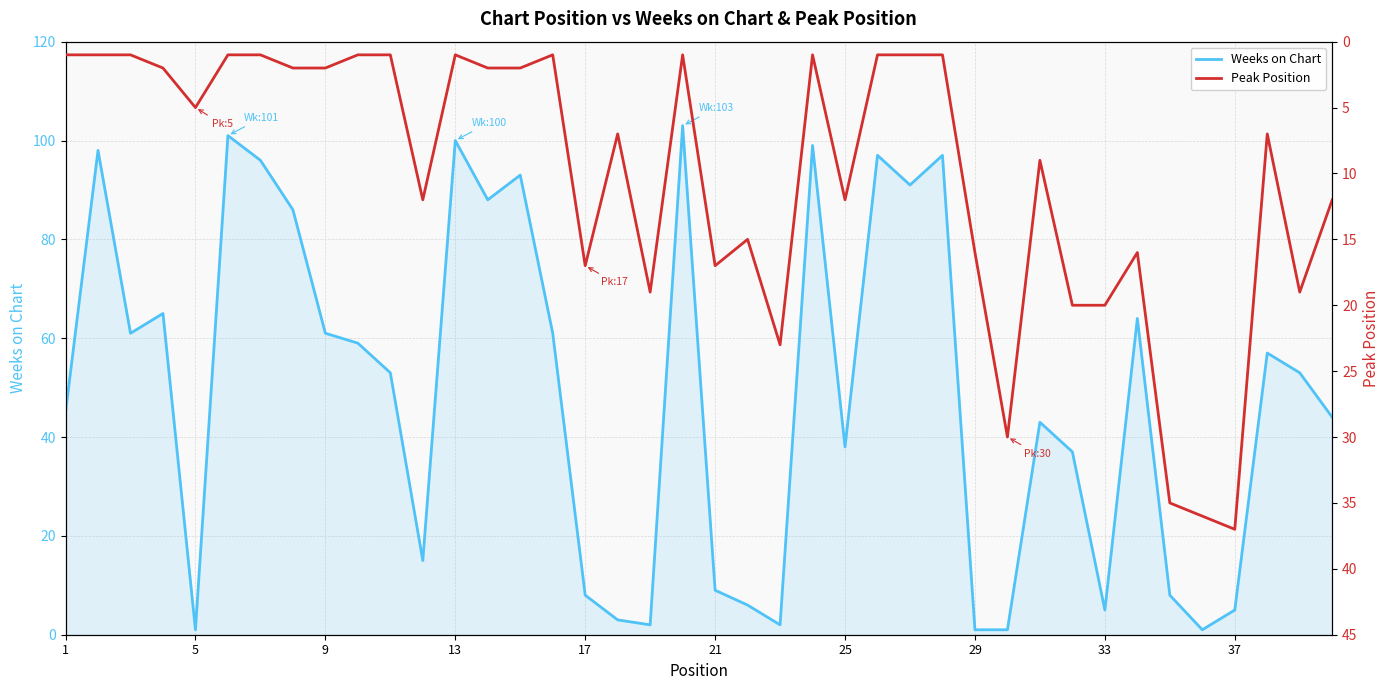

Count the number of categories in the chart.

40